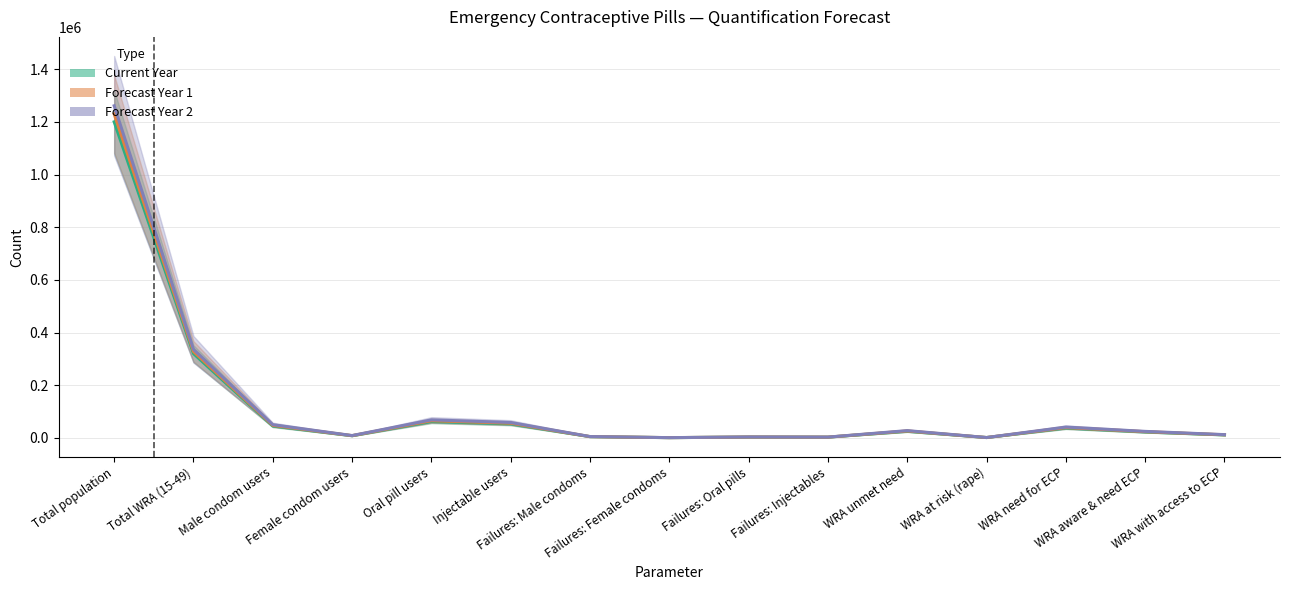

Which has a higher value, Female condom users or Failures: Oral pills?

Female condom users